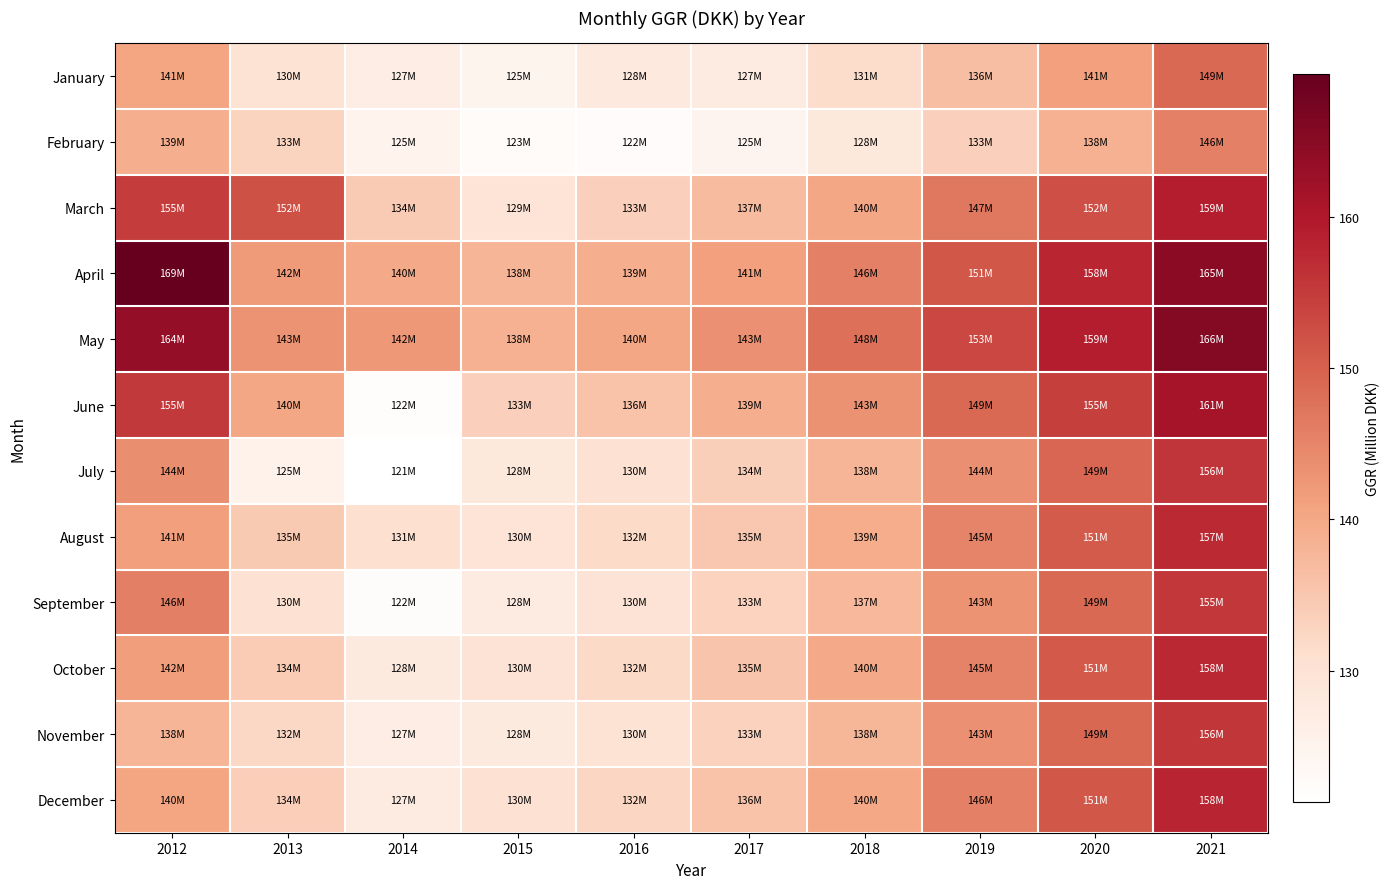

At which category is the sum across all series the highest?

2021